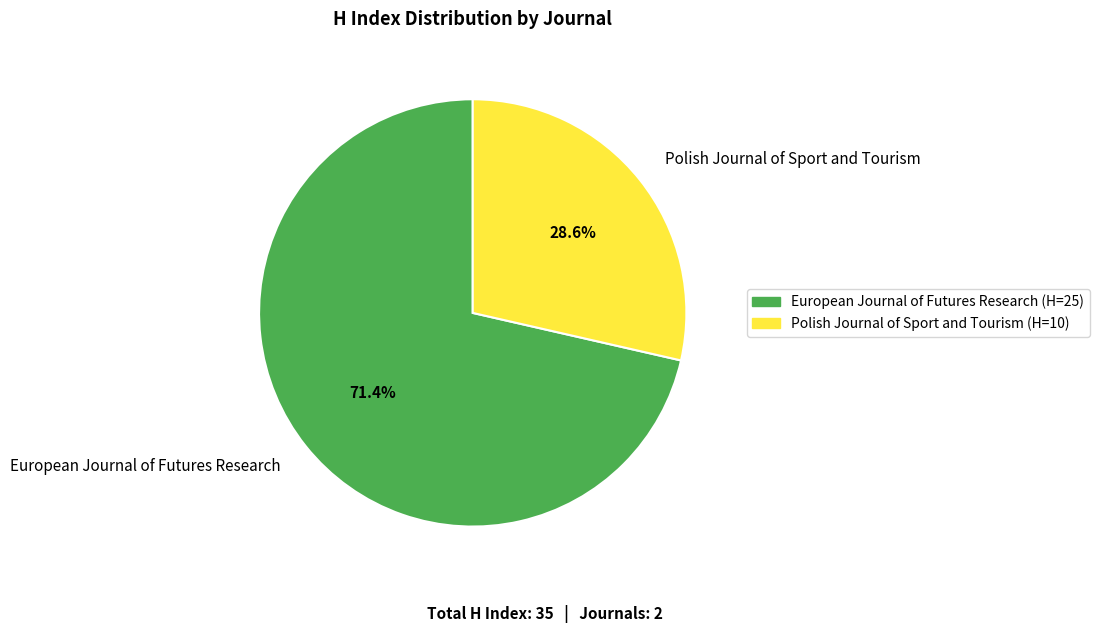

What percentage is the Polish Journal of Sport and Tourism slice, to the nearest percent?

29%